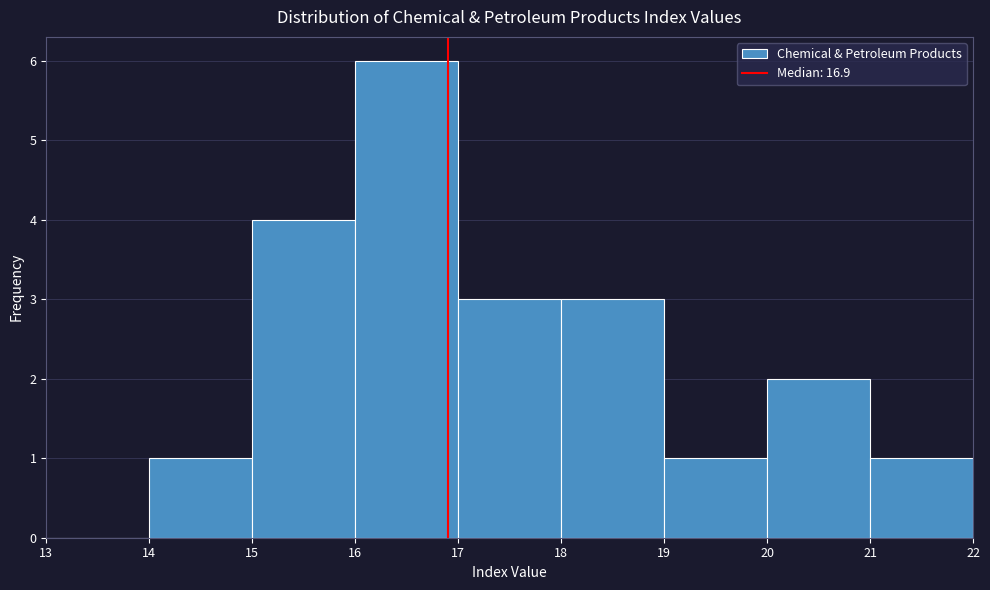

What is the height of the bar covering 19 to 20 on the x-axis? The values are not printed on the chart, so give them approximately, as read against the axis.

1